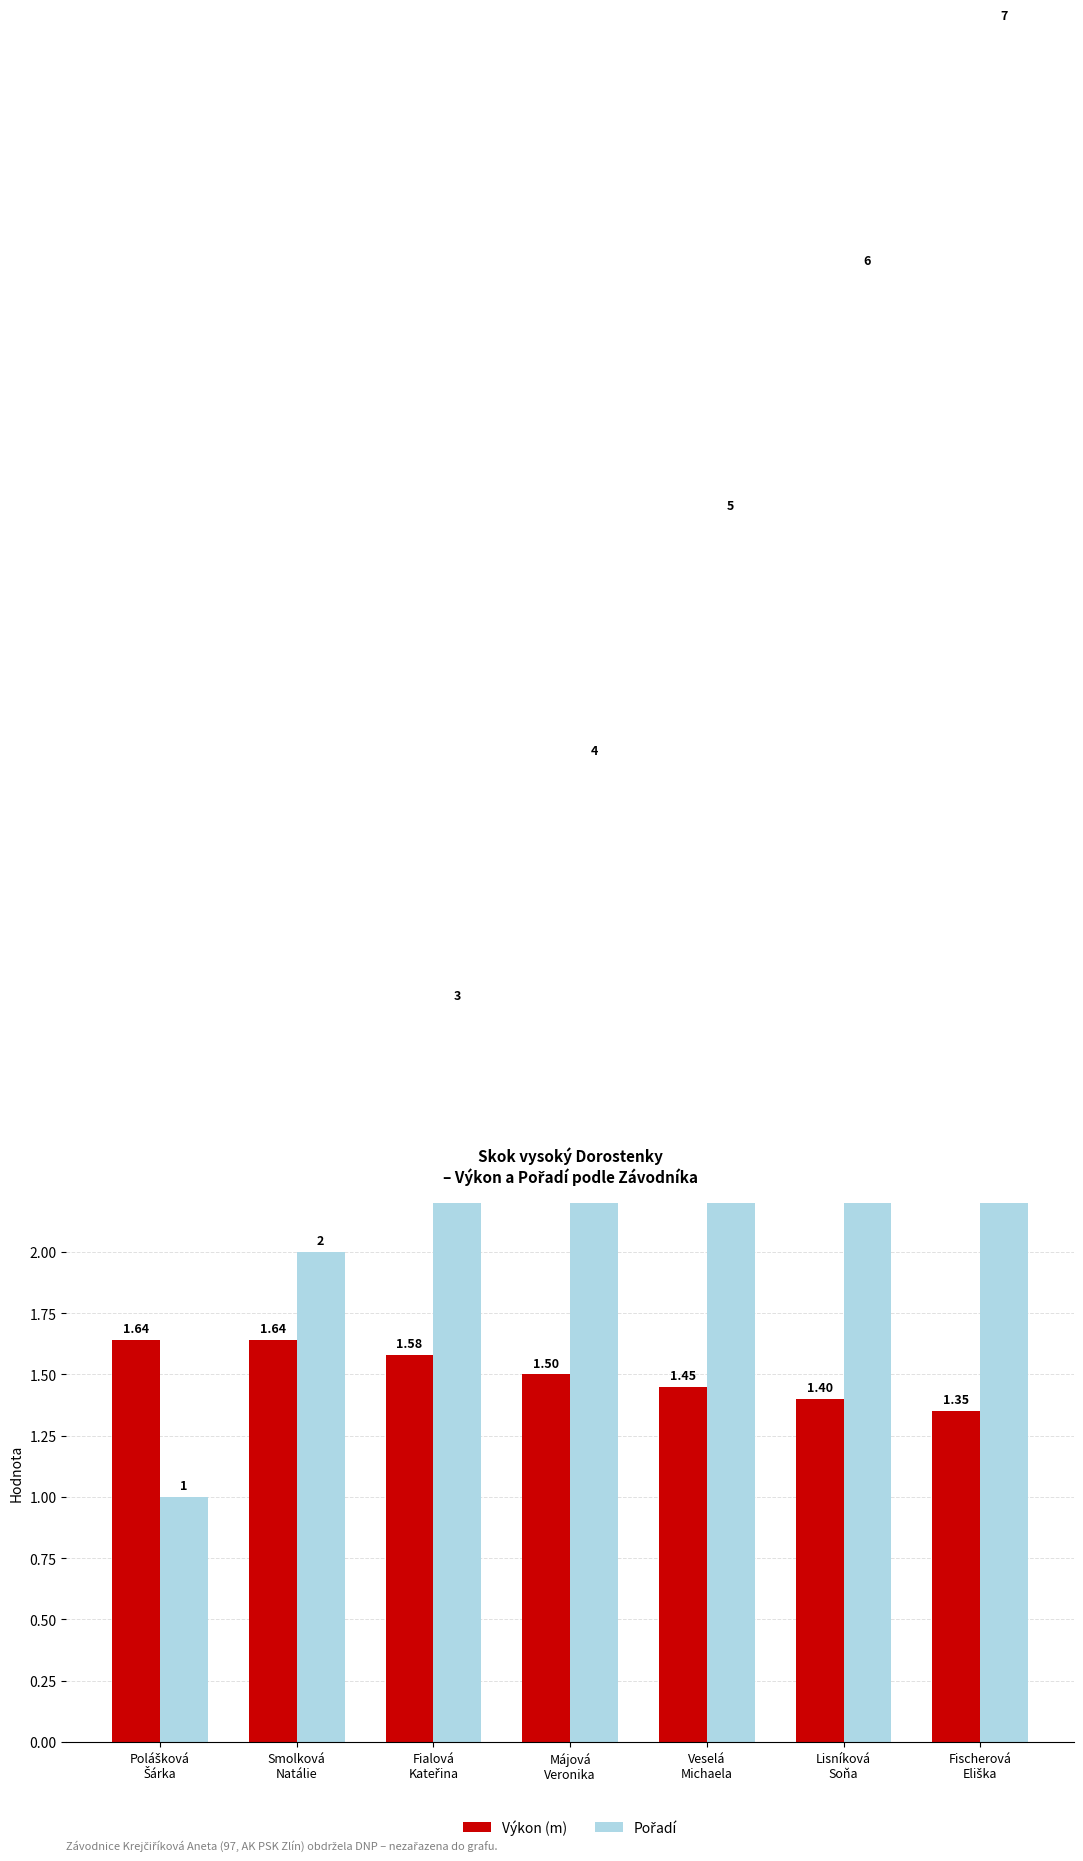

Reading left to right, transcribe all the data shown in this chart.

Výkon (m): Polášková
Šárka=1.6	Smolková
Natálie=1.6	Fialová
Kateřina=1.6	Májová
Veronika=1.5	Veselá
Michaela=1.4	Lisníková
Soňa=1.4	Fischerová
Eliška=1.4
Pořadí: Polášková
Šárka=1.0	Smolková
Natálie=2.0	Fialová
Kateřina=3.0	Májová
Veronika=4.0	Veselá
Michaela=5.0	Lisníková
Soňa=6.0	Fischerová
Eliška=7.0